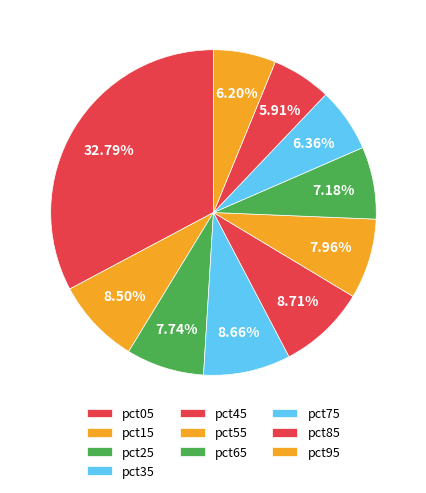

How many slices are in this pie chart?

10